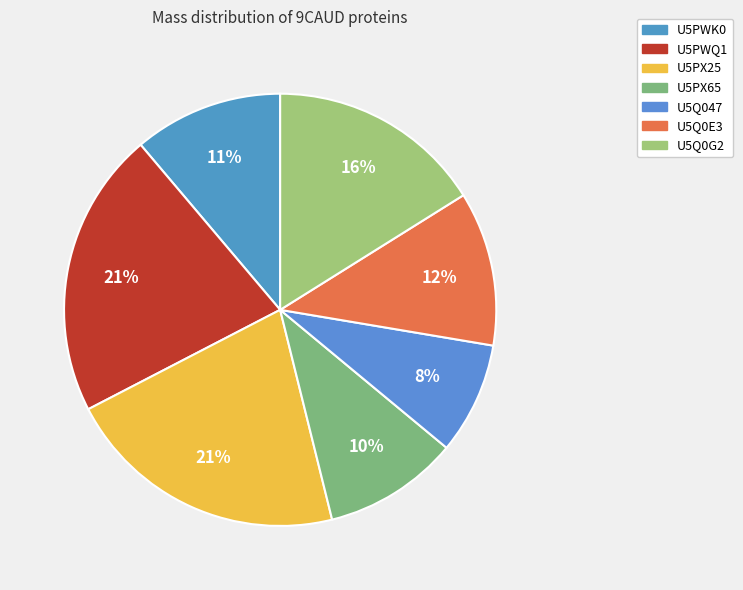

The U5Q0E3 slice represents 12% of the pie. True or false?

True